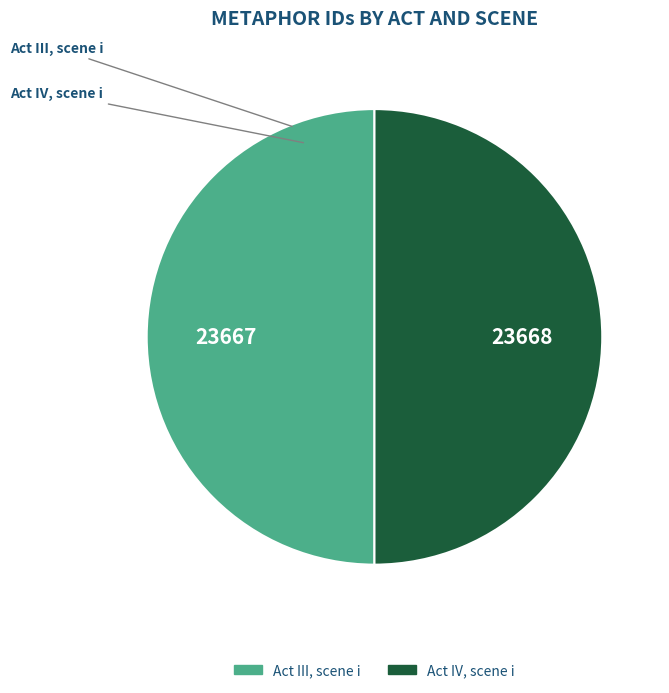

How many slices are in this pie chart?

2